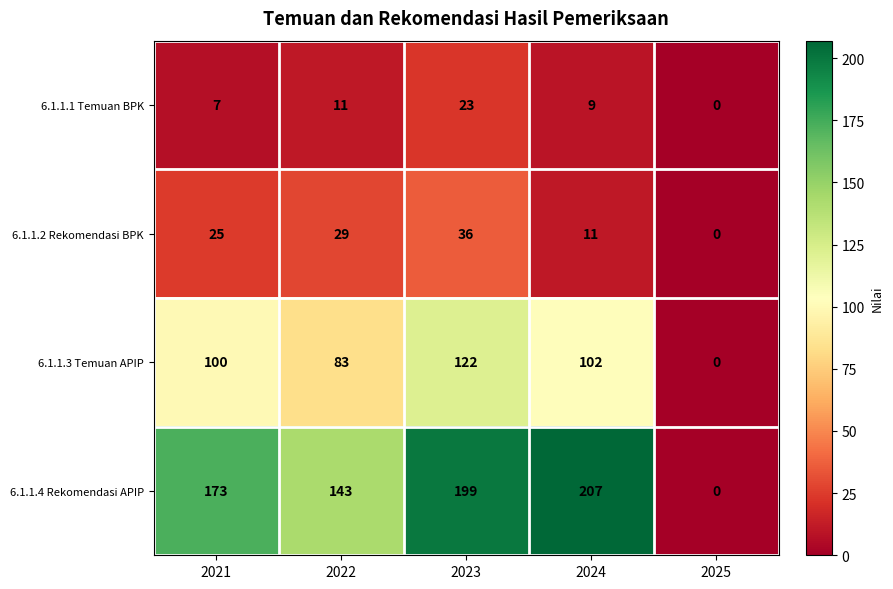

Where is 6.1.1.1 Temuan BPK nearest to the value 11?

2022